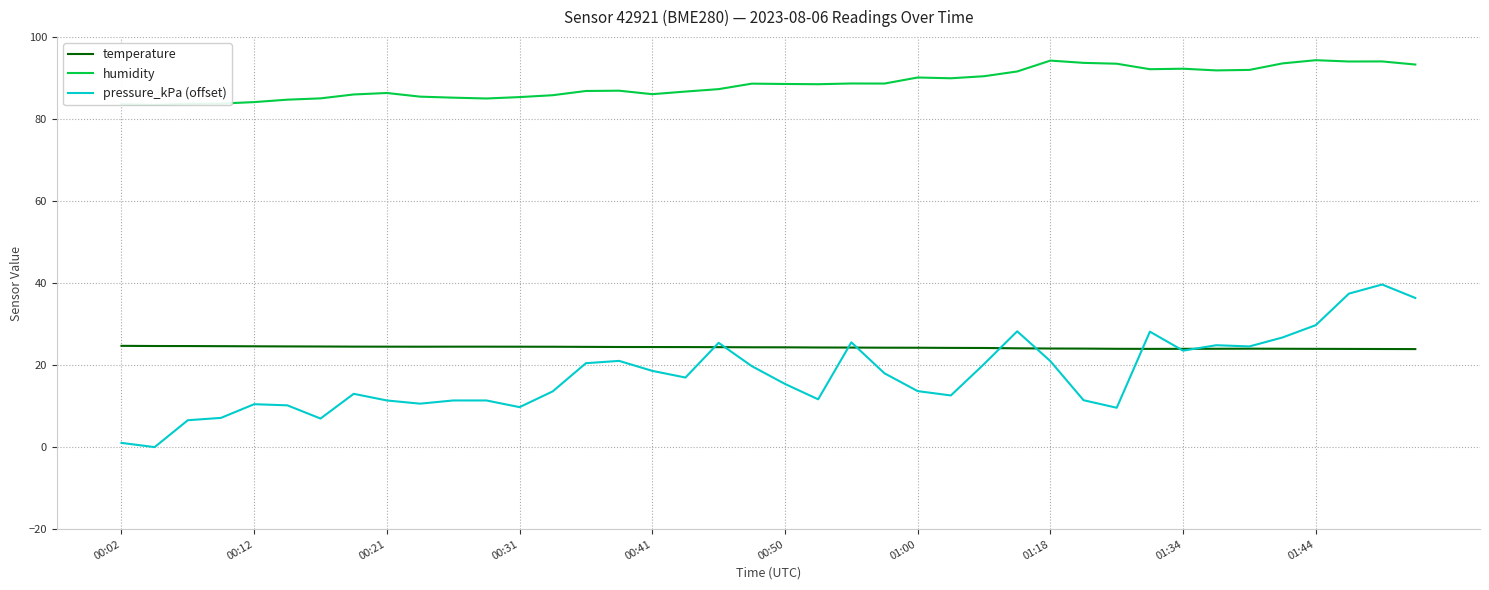

Which series has the largest total across all categories?

humidity